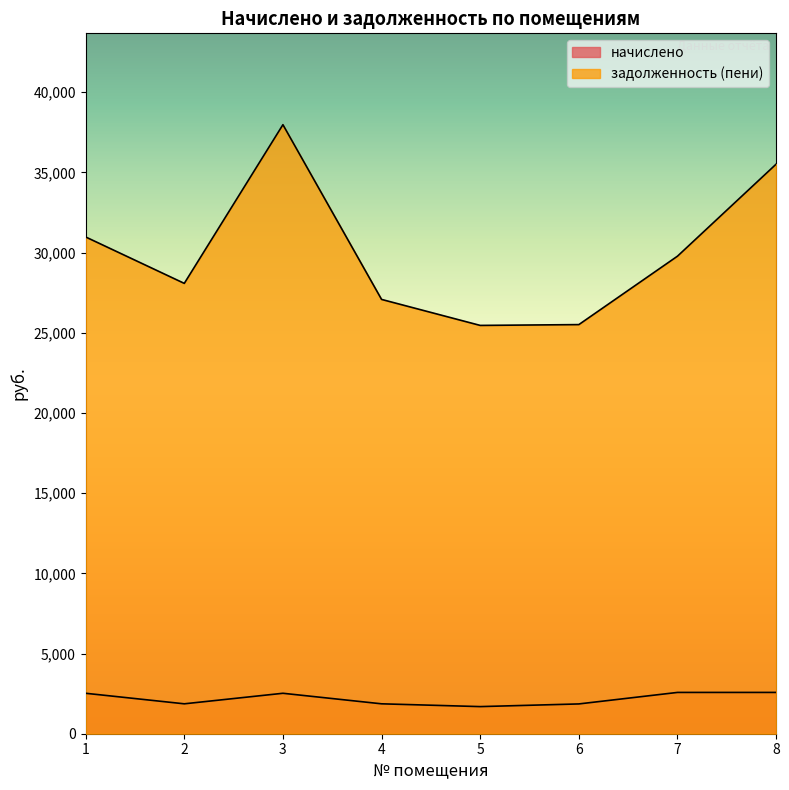

What is the value of the задолженность (пени) point at the 8th from the left?

35513.5